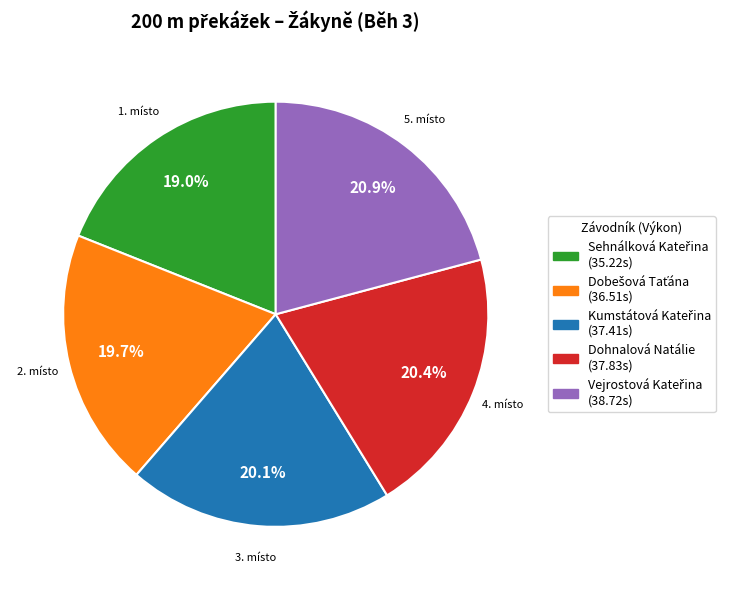

How many slices are in this pie chart?

5